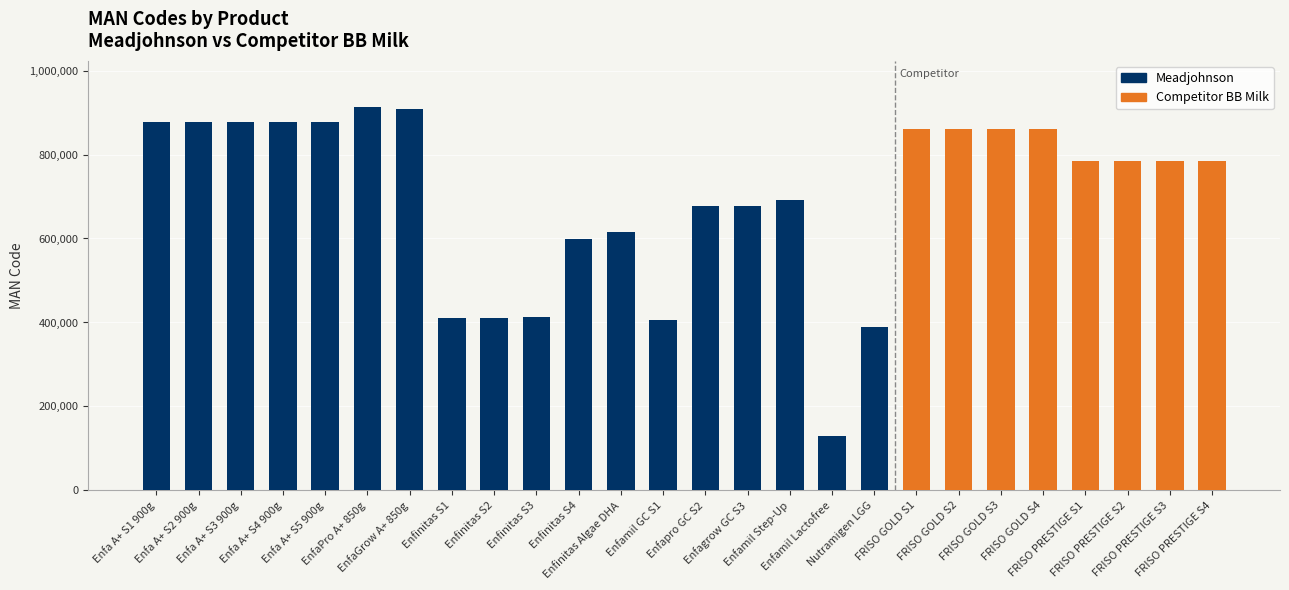

What position from the right is Nutramigen LGG?

9